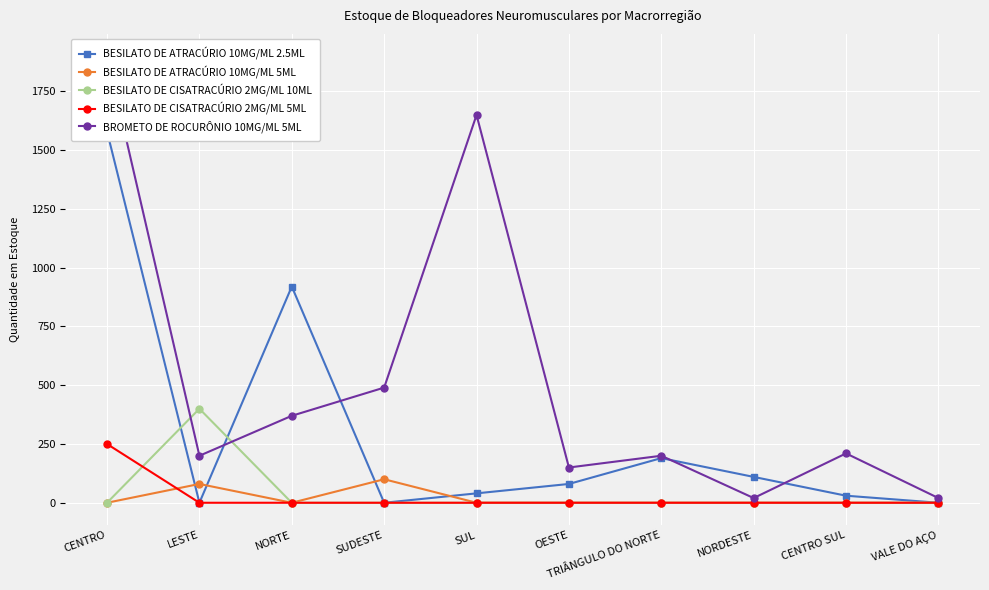

Is the value of BESILATO DE ATRACÚRIO 10MG/ML 2.5ML at CENTRO greater than the value of BESILATO DE CISATRACÚRIO 2MG/ML 10ML at SUDESTE?

Yes